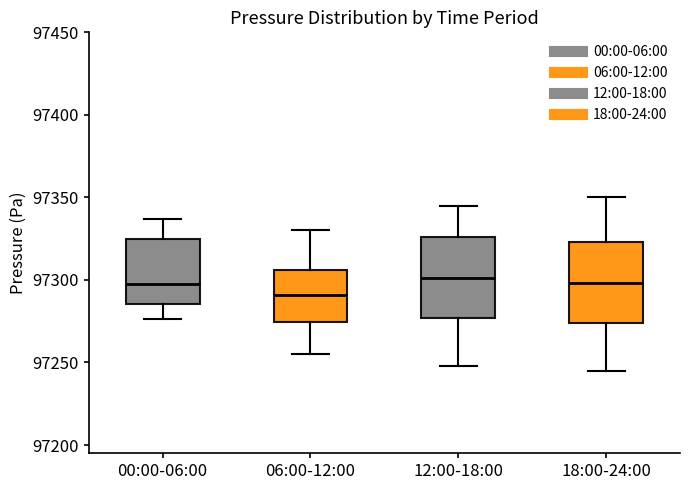

Reading left to right, transcribe this box plot: for each box, give where its median line is, the range the box spans, and where its two whiskers end, as read against the y-axis. The values are not printed on the chart, so give them approximately, as read against the axis.

00:00-06:00: median 97295, box 97285 to 97325, whiskers 97275 to 97335
06:00-12:00: median 97290, box 97275 to 97305, whiskers 97255 to 97330
12:00-18:00: median 97300, box 97275 to 97325, whiskers 97250 to 97345
18:00-24:00: median 97300, box 97275 to 97325, whiskers 97245 to 97350